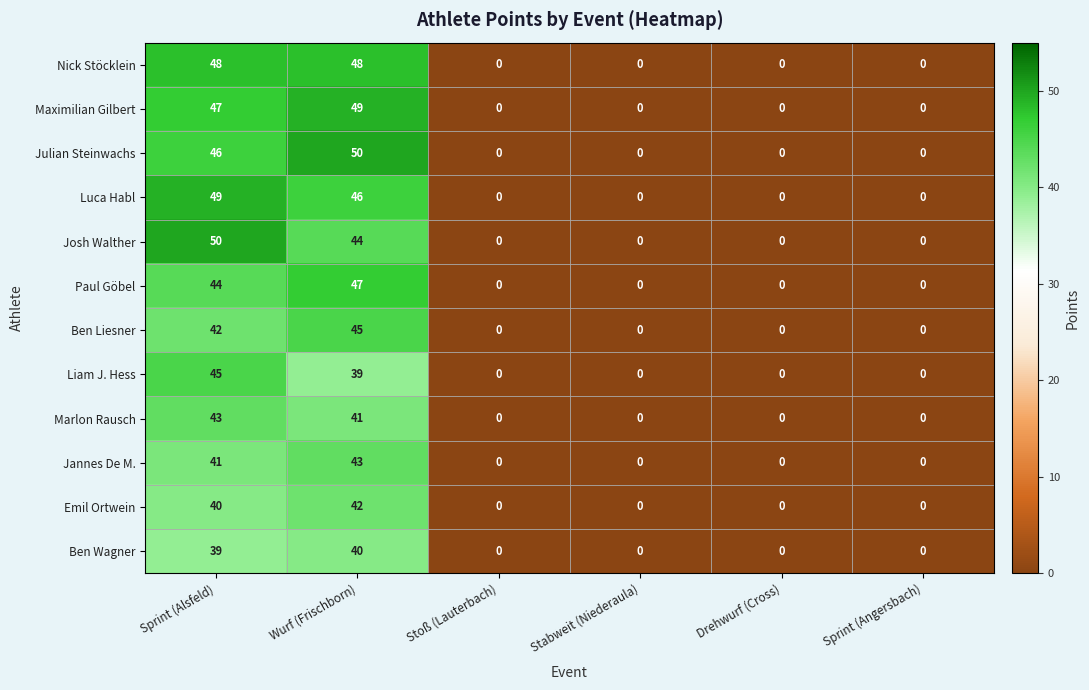

What is the maximum value for Julian Steinwachs?

50